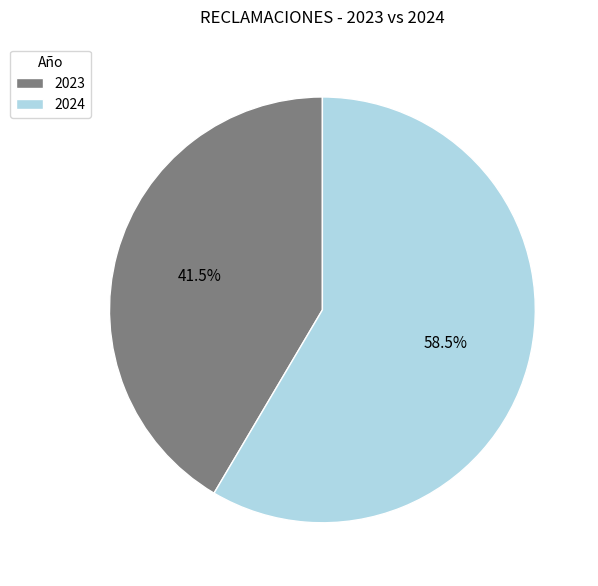

Does any single category account for the majority?

Yes